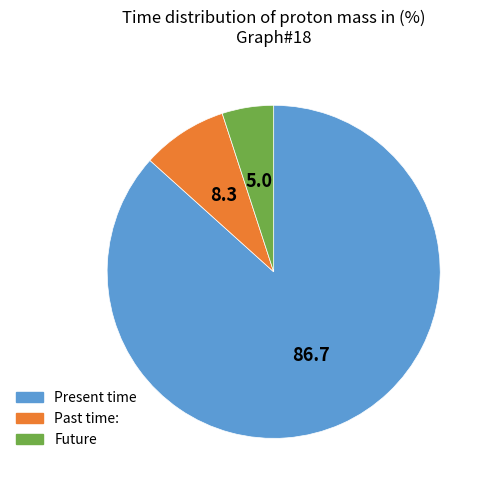

Is there a majority slice in this chart?

Yes